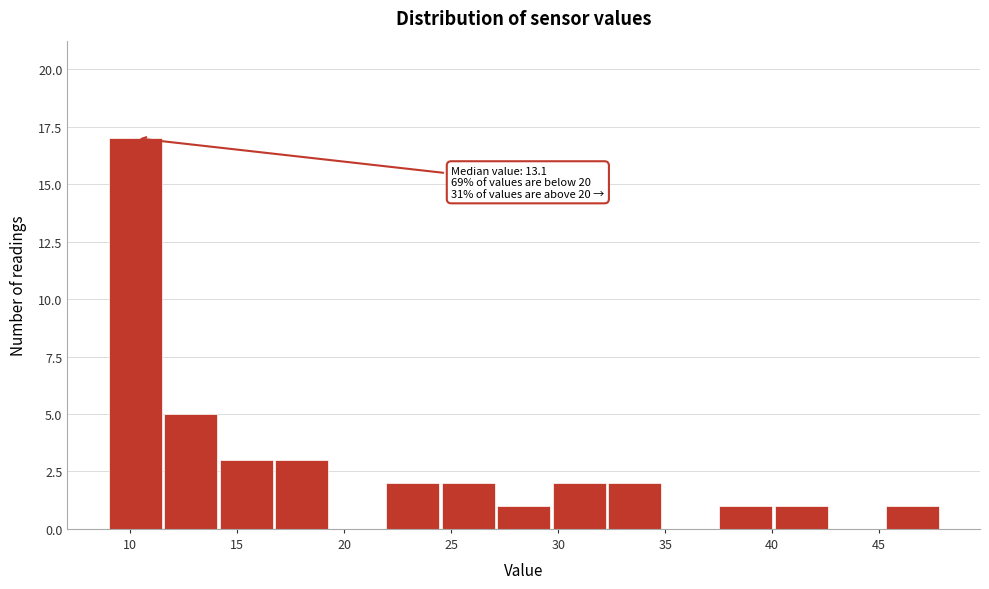

Over which range of the x-axis is the bar tallest?

9.0 to 11.5